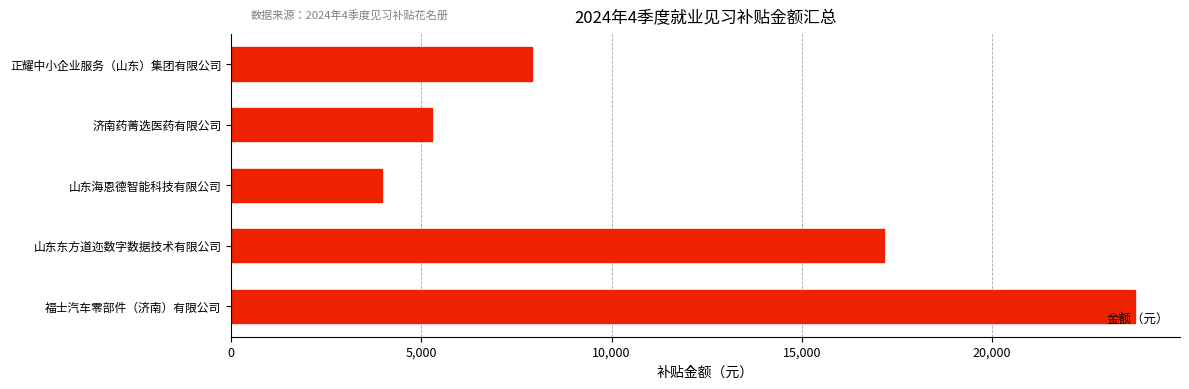

List the labels in order of value, largest first.

福士汽车零部件（济南）有限公司, 山东东方道迩数字数据技术有限公司, 正耀中小企业服务（山东）集团有限公司, 济南药菁选医药有限公司, 山东海恩德智能科技有限公司